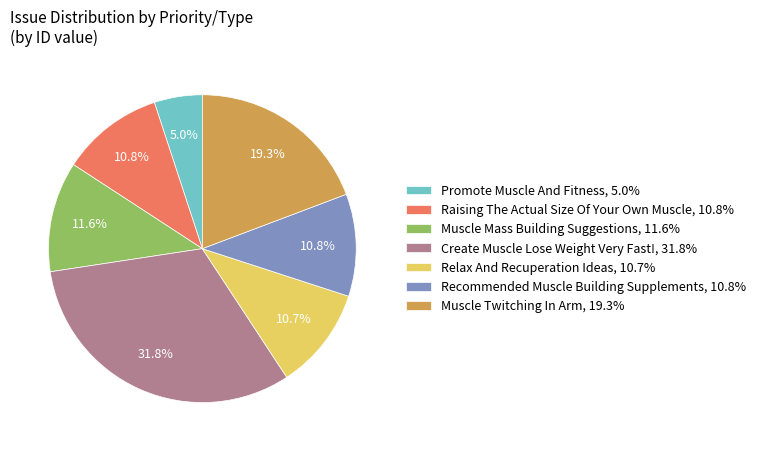

To the nearest percent, what portion does Recommended Muscle Building Supplements represent?

11%